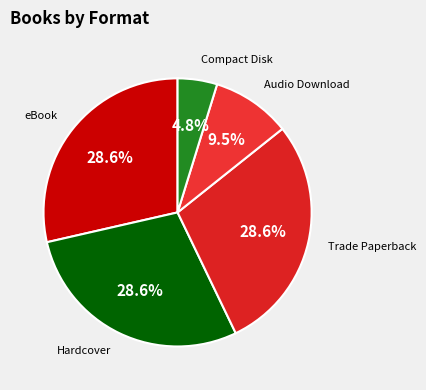

Which category has the smallest portion of the pie?

Compact Disk